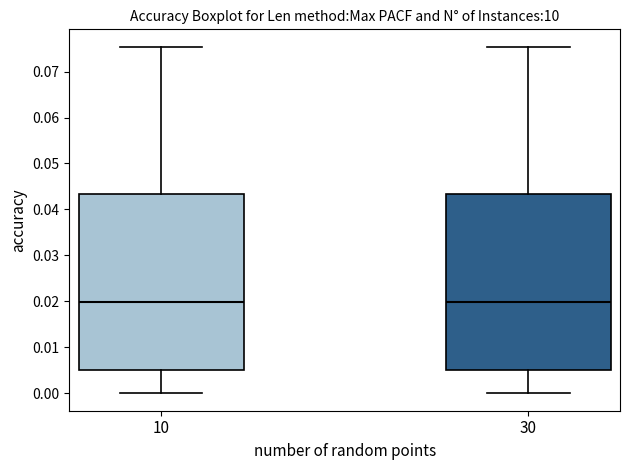

Reading left to right, transcribe this box plot: for each box, give where its median line is, the range the box spans, and where its two whiskers end, as read against the y-axis. The values are not printed on the chart, so give them approximately, as read against the axis.

10: median 0.020, box 0.005 to 0.043, whiskers 0.000 to 0.075
30: median 0.020, box 0.005 to 0.043, whiskers 0.000 to 0.075